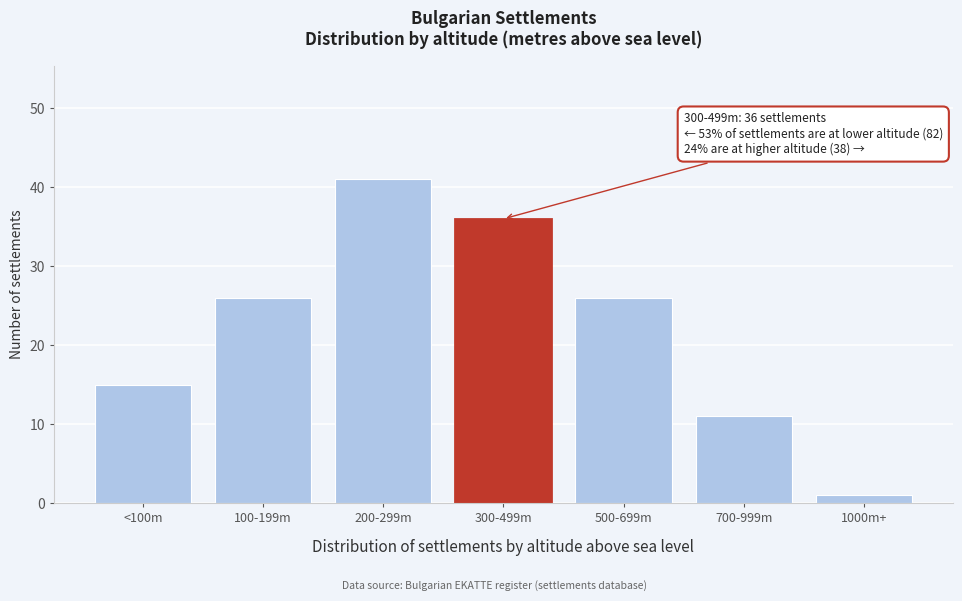

Reading left to right, what are all the values shown in this chart?

15	26	41	36	26	11	1